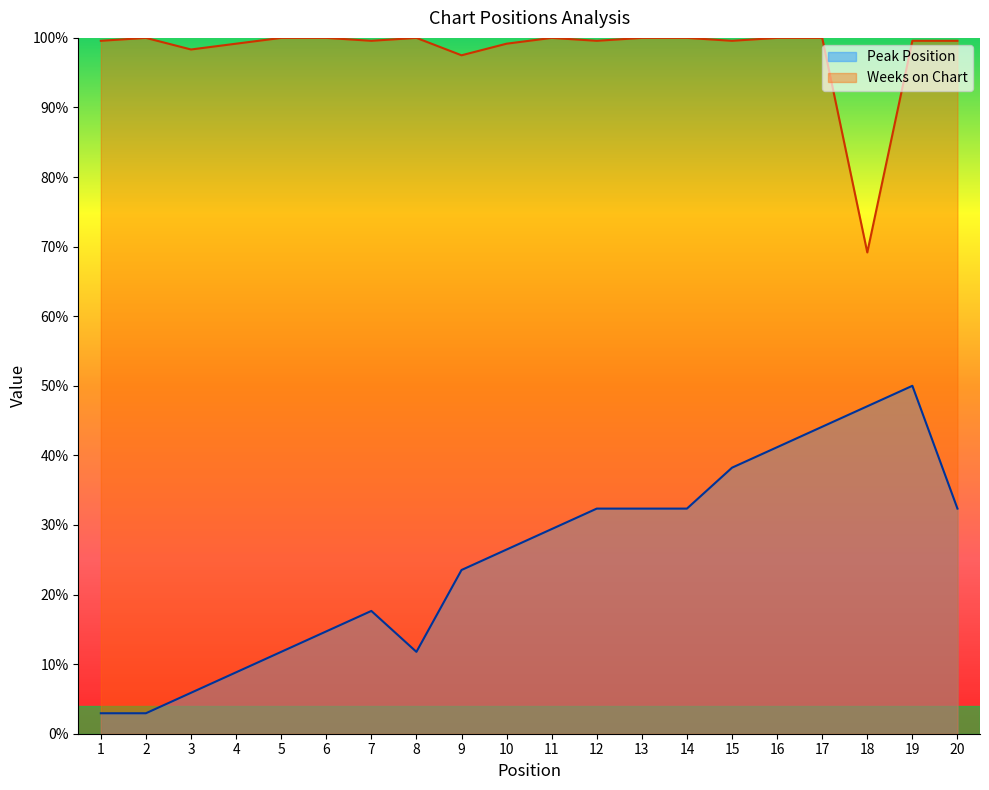

What are all the series names shown in the legend?

Peak Position, Weeks on Chart